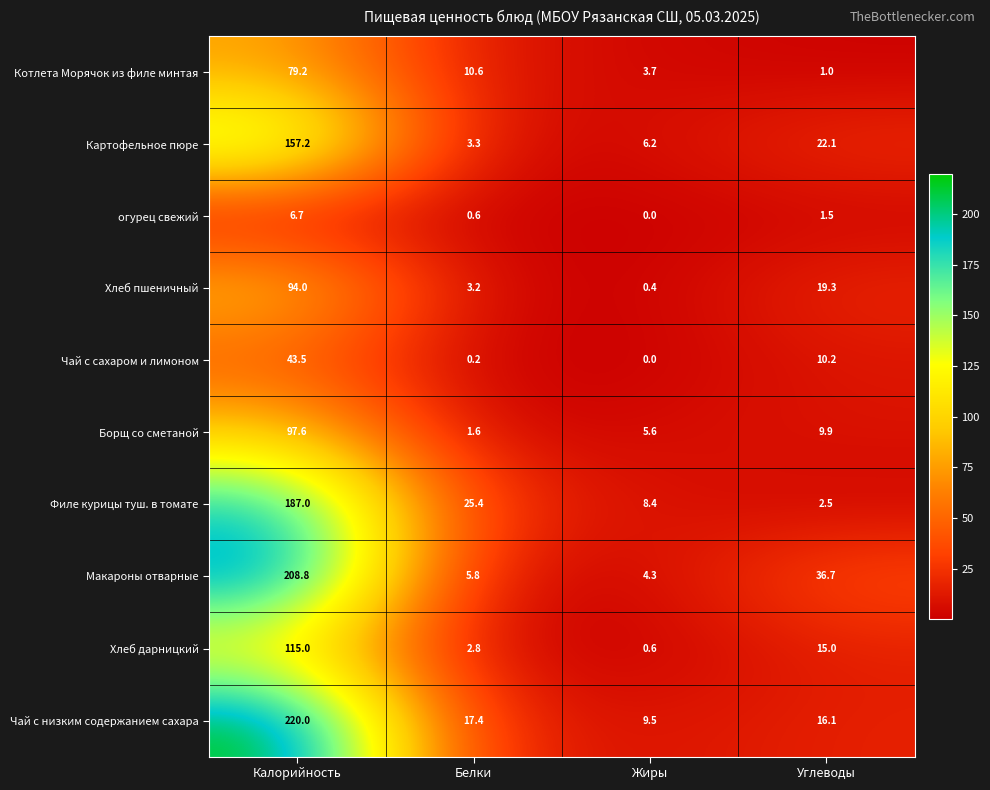

Which series has the largest range (max minus min)?

Чай с низким содержанием сахара